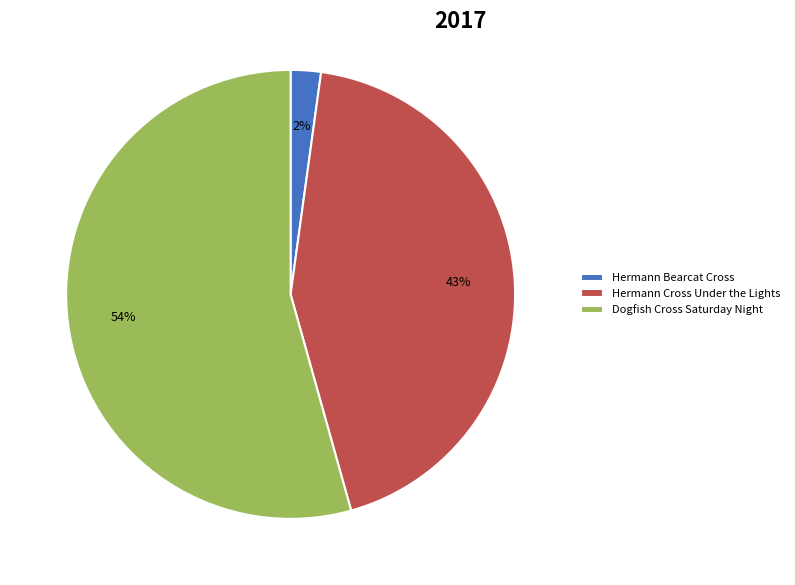

To the nearest percent, what is the average slice percentage?

33%